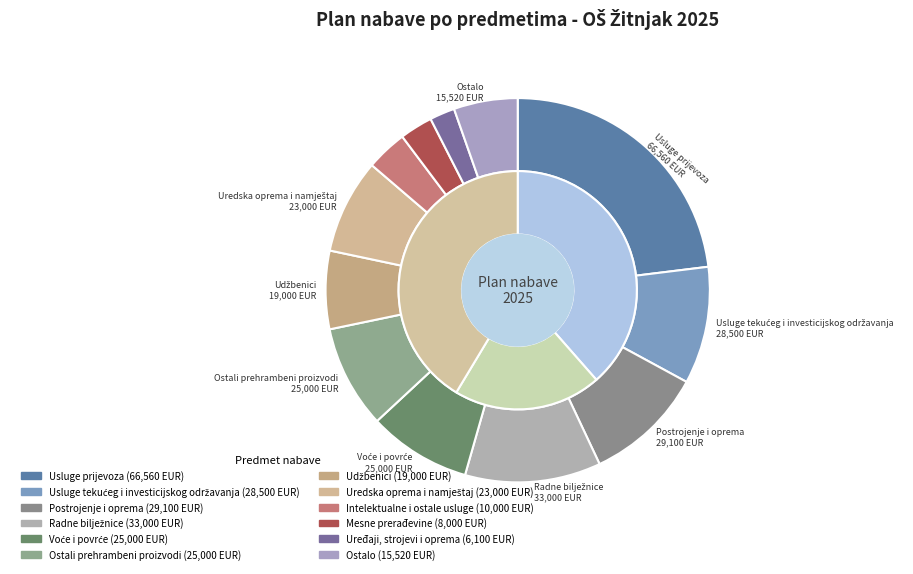

What is the change in value from Usluge prijevoza to Intelektualne i ostale usluge?

-56560